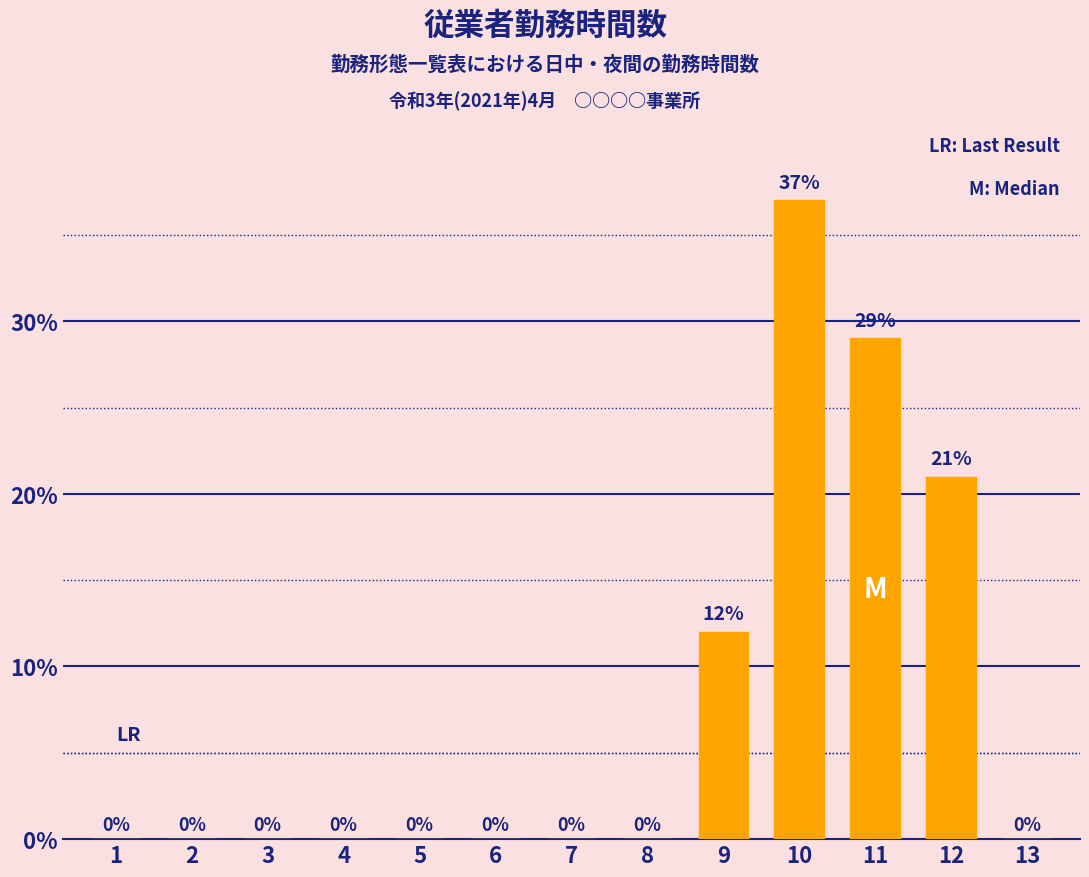

Are the bars horizontal?

No